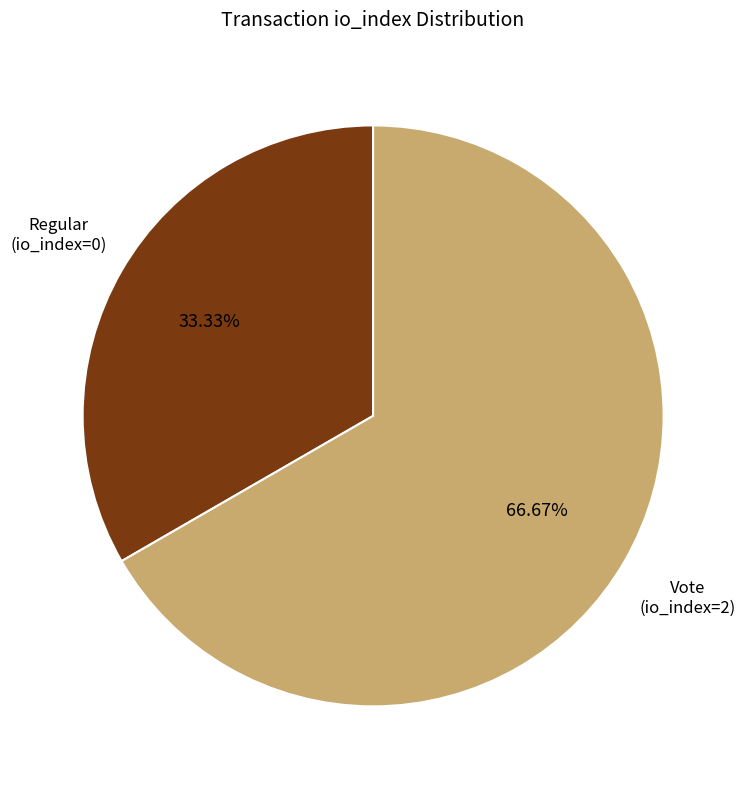

To the nearest percent, what is the difference between the Vote (io_index=2) and Regular (io_index=0) slice percentages?

33%